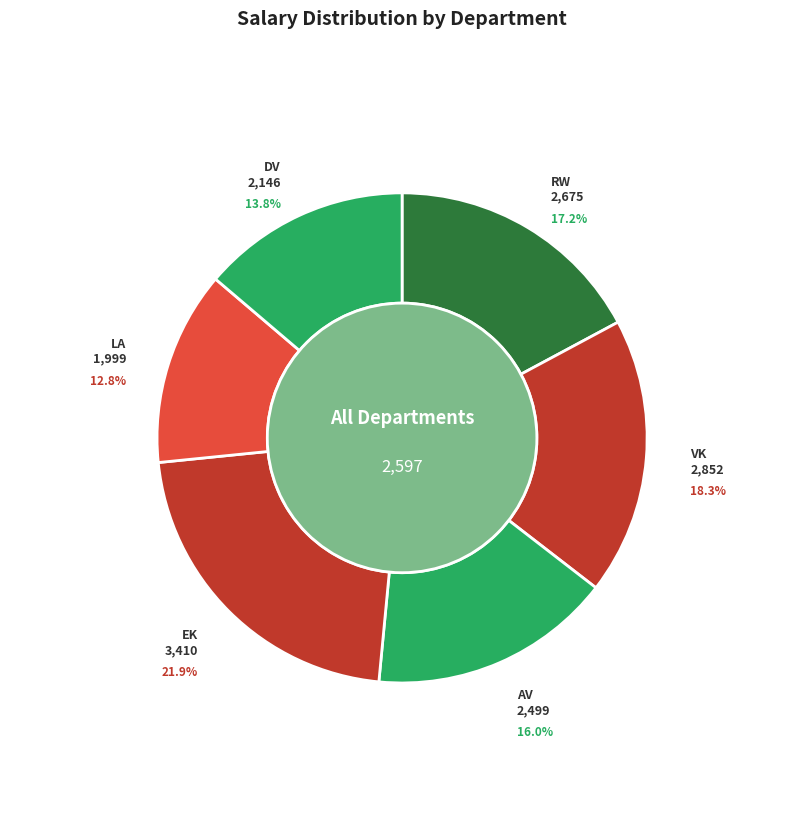

Which category has the smallest portion of the pie?

LA